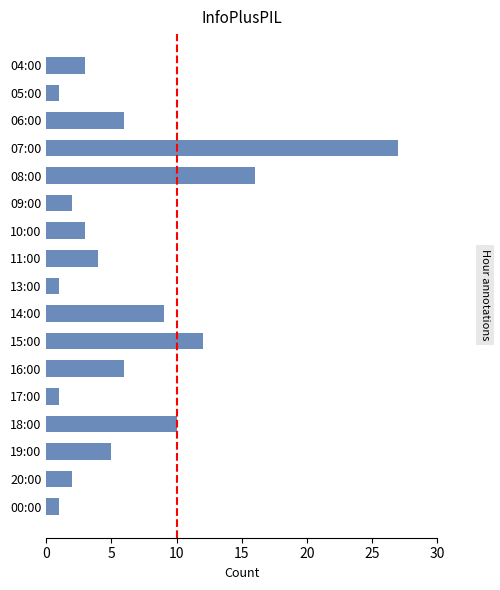

Does the chart contain any negative values?

No